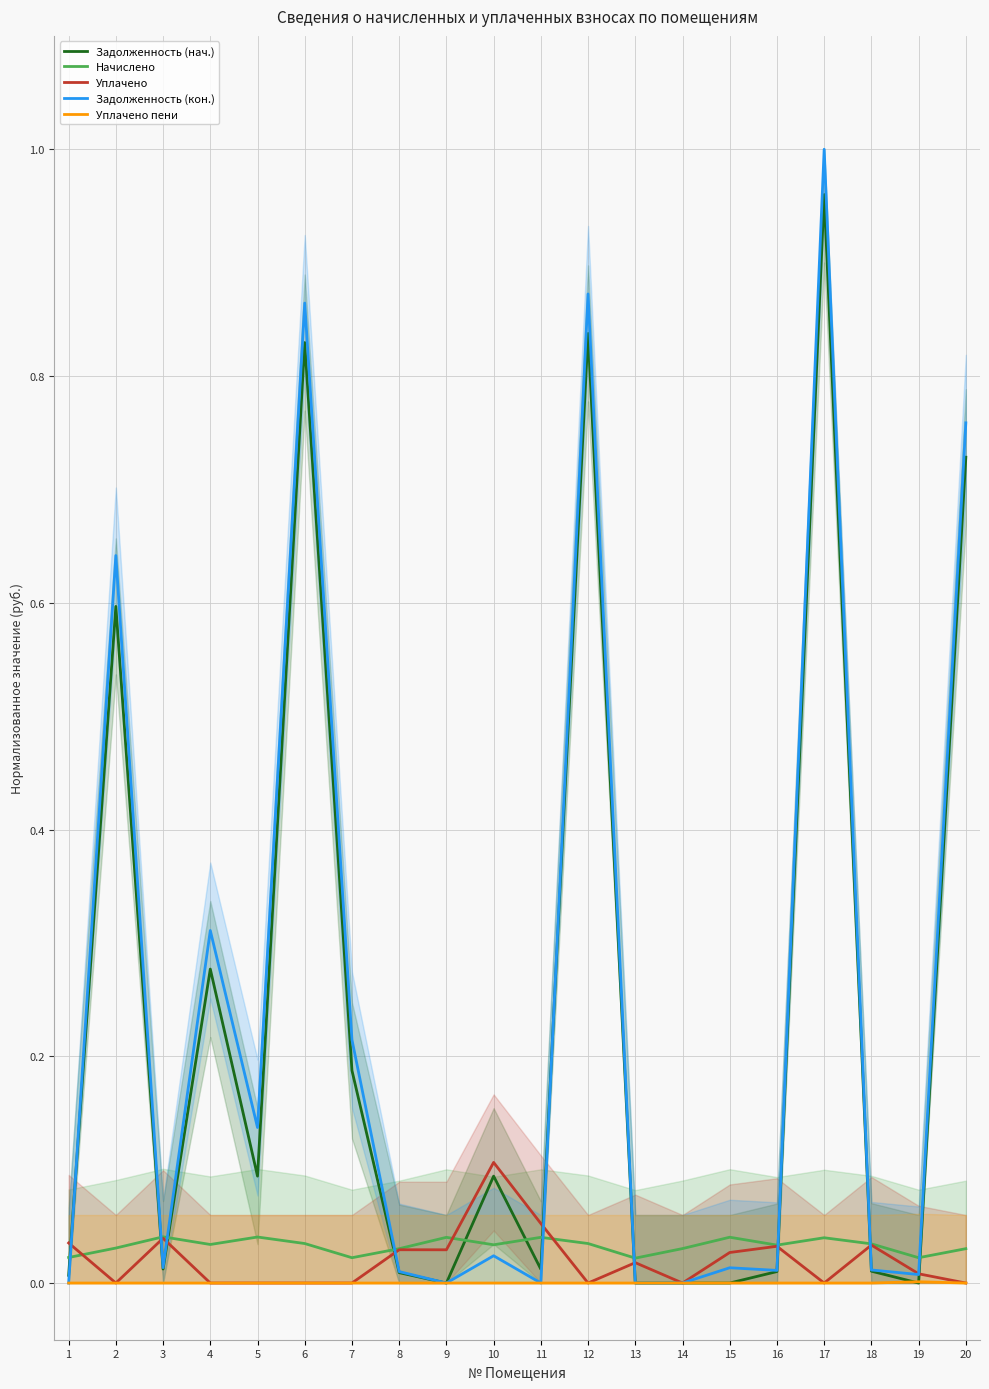

At how many categories does at least one series exceed 0?

20